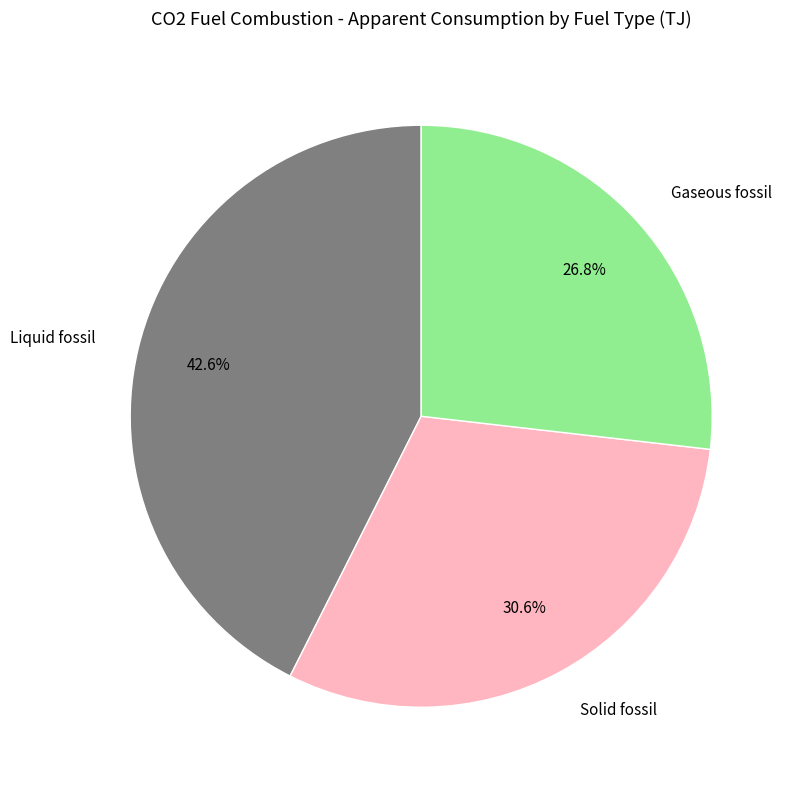

What is the ratio of the value at Solid fossil to the value at Liquid fossil?

0.7